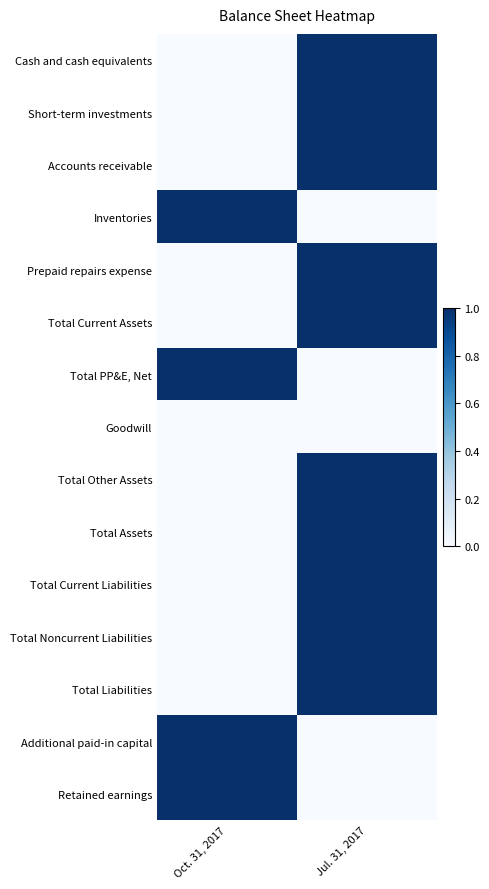

Between Oct. 31, 2017 and Jul. 31, 2017, which series saw the biggest shift?

Cash and cash equivalents